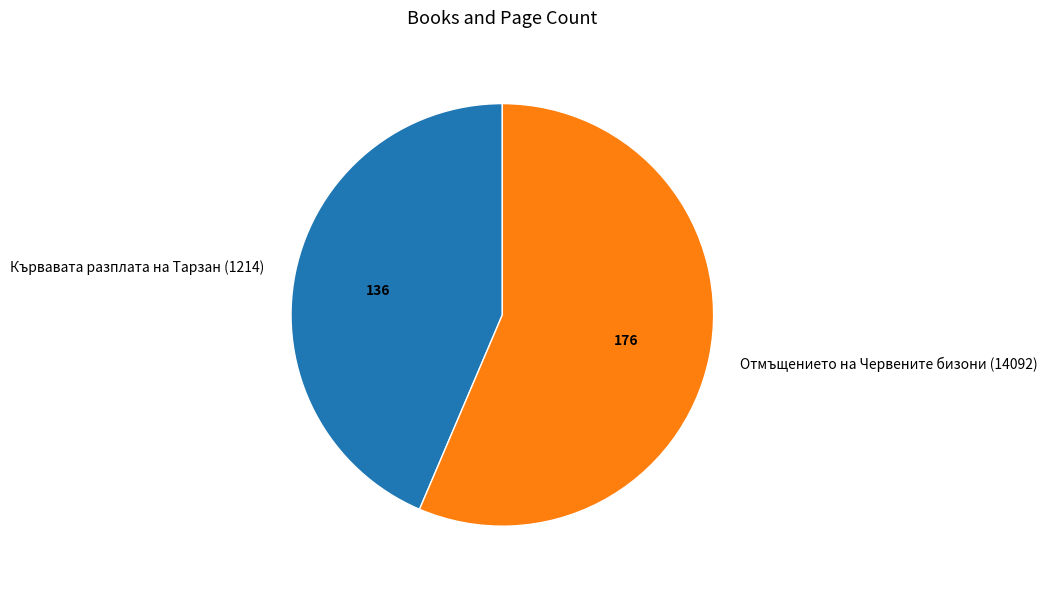

True or false: Отмъщението на Червените бизони (14092) accounts for 56% of the total.

True